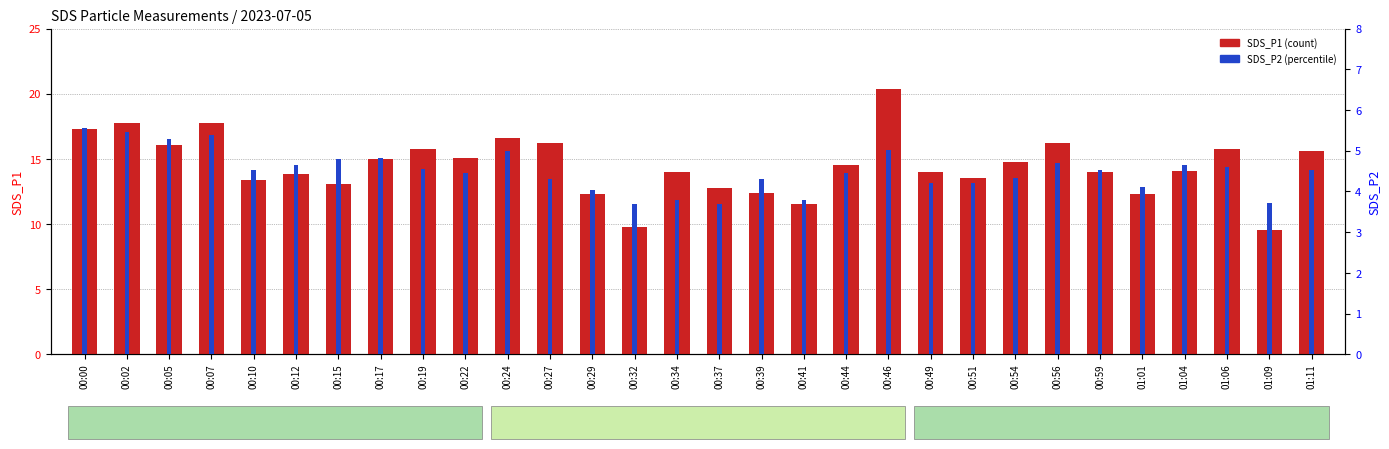

What is the smallest value displayed?

3.7